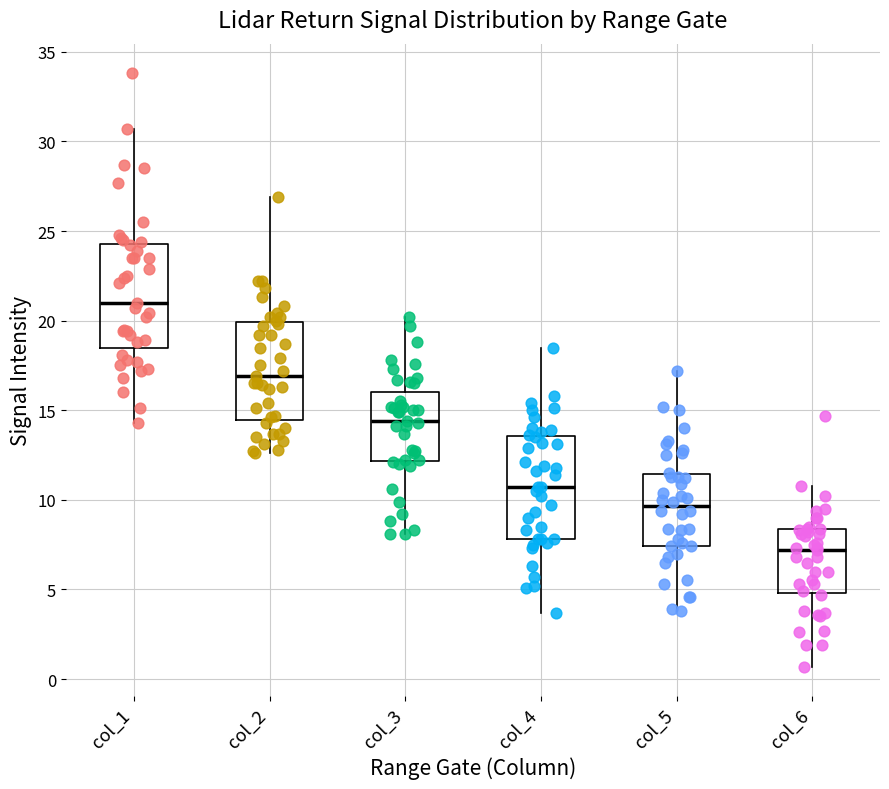

Which box has the lowest median line?

col_6